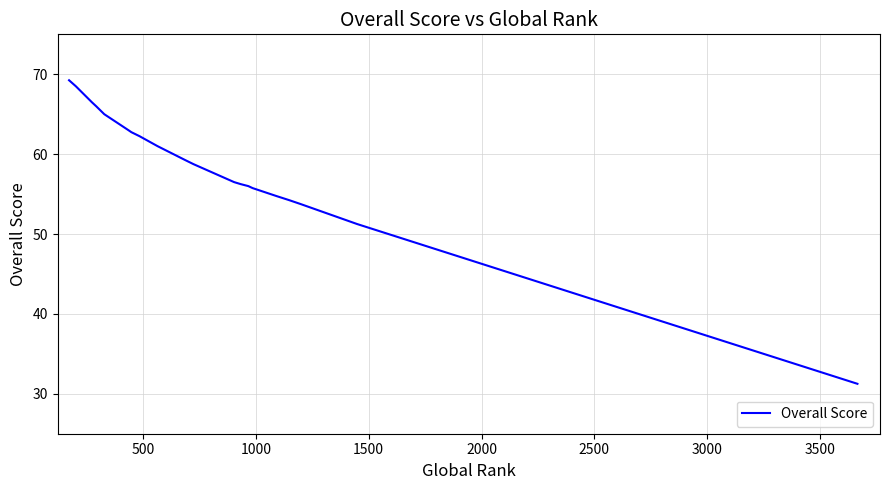

Reading left to right, transcribe all the data shown in this chart.

69.2	68.5	66.5	66.0	65.0	63.0	62.8	62.2	61.0	59.2	58.8	56.5	56.2	56.0	55.8	54.8	54.2	53.8	51.2	51.2	31.2